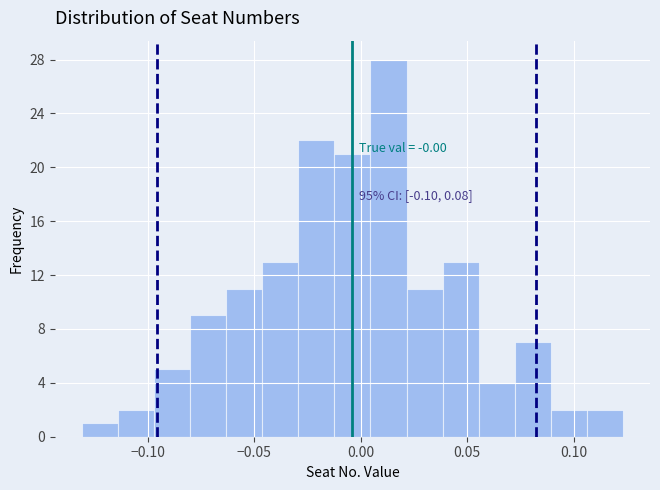

Around what value on the x-axis is the tallest bar? Give the approximate position of its centre, as read against the axis.

0.015